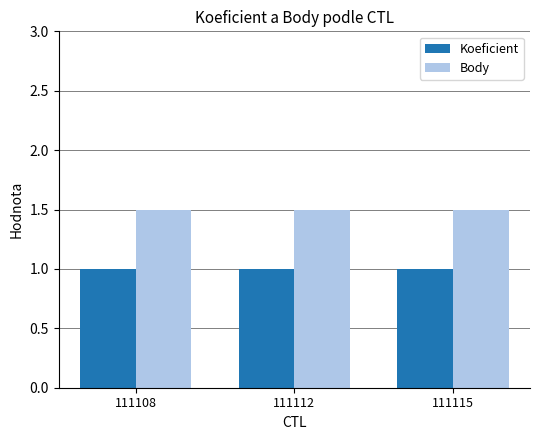

What is the value of the Body bar at the 3rd from the left?

1.5